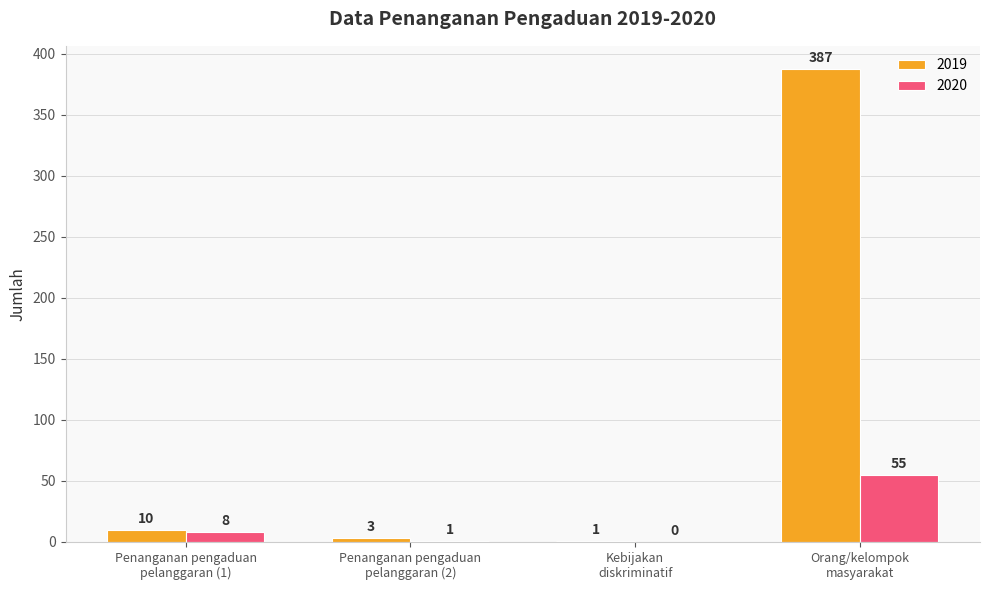

What is the sum of all 2019 values?

401